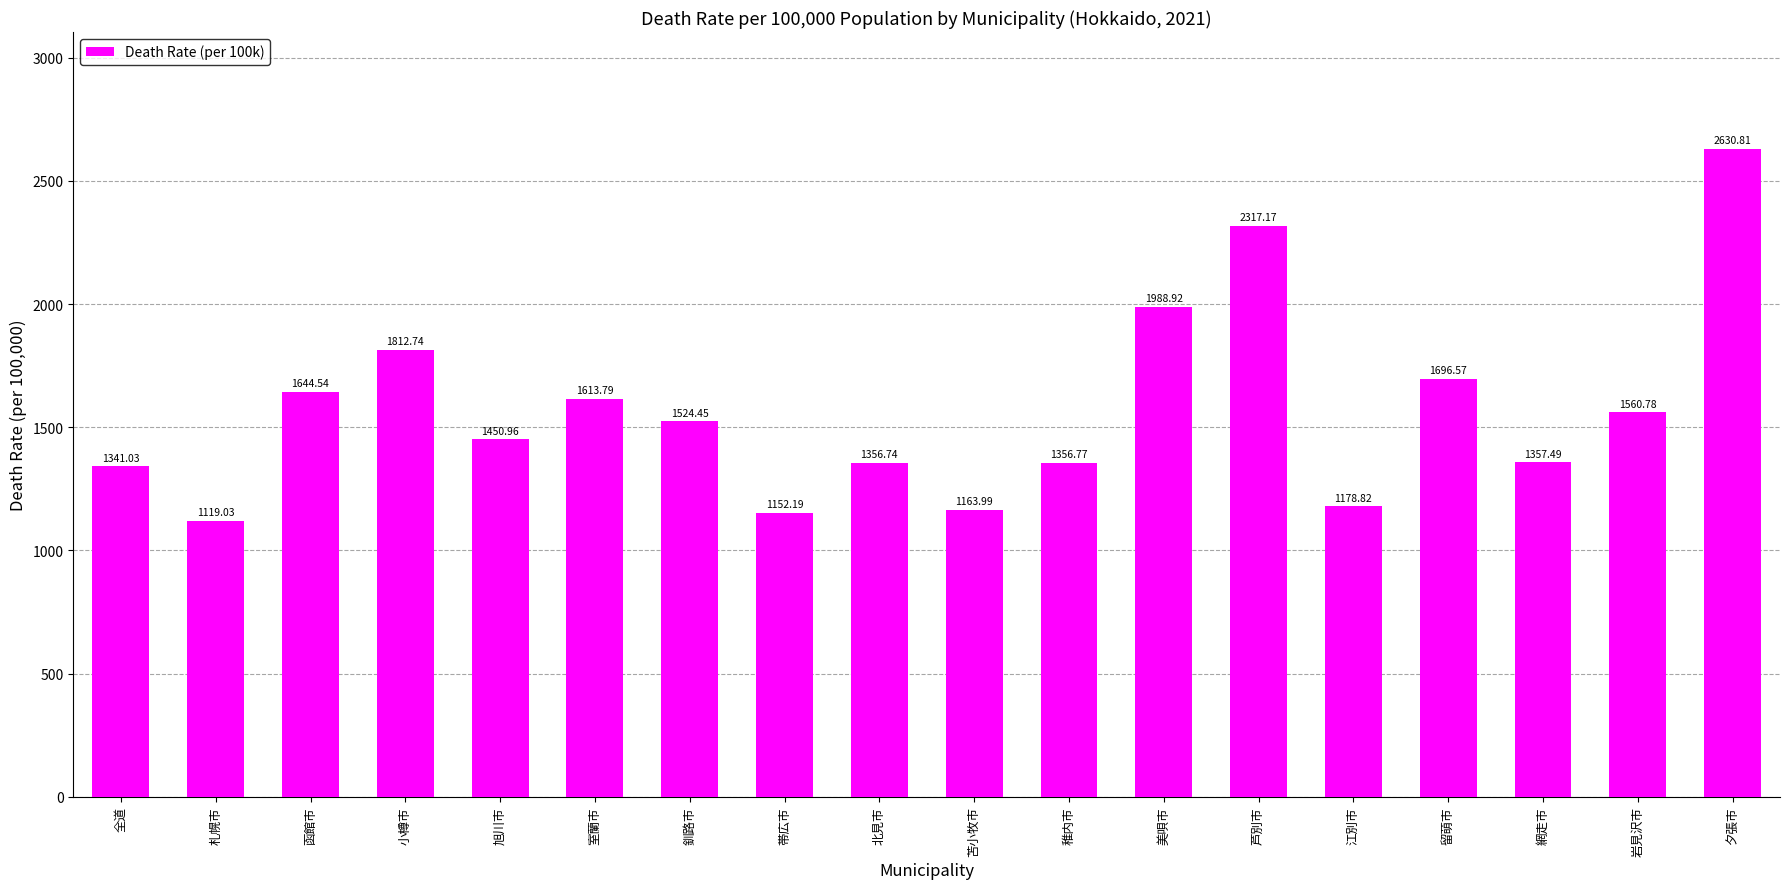

At which label is the value closest to 1874?

小樽市